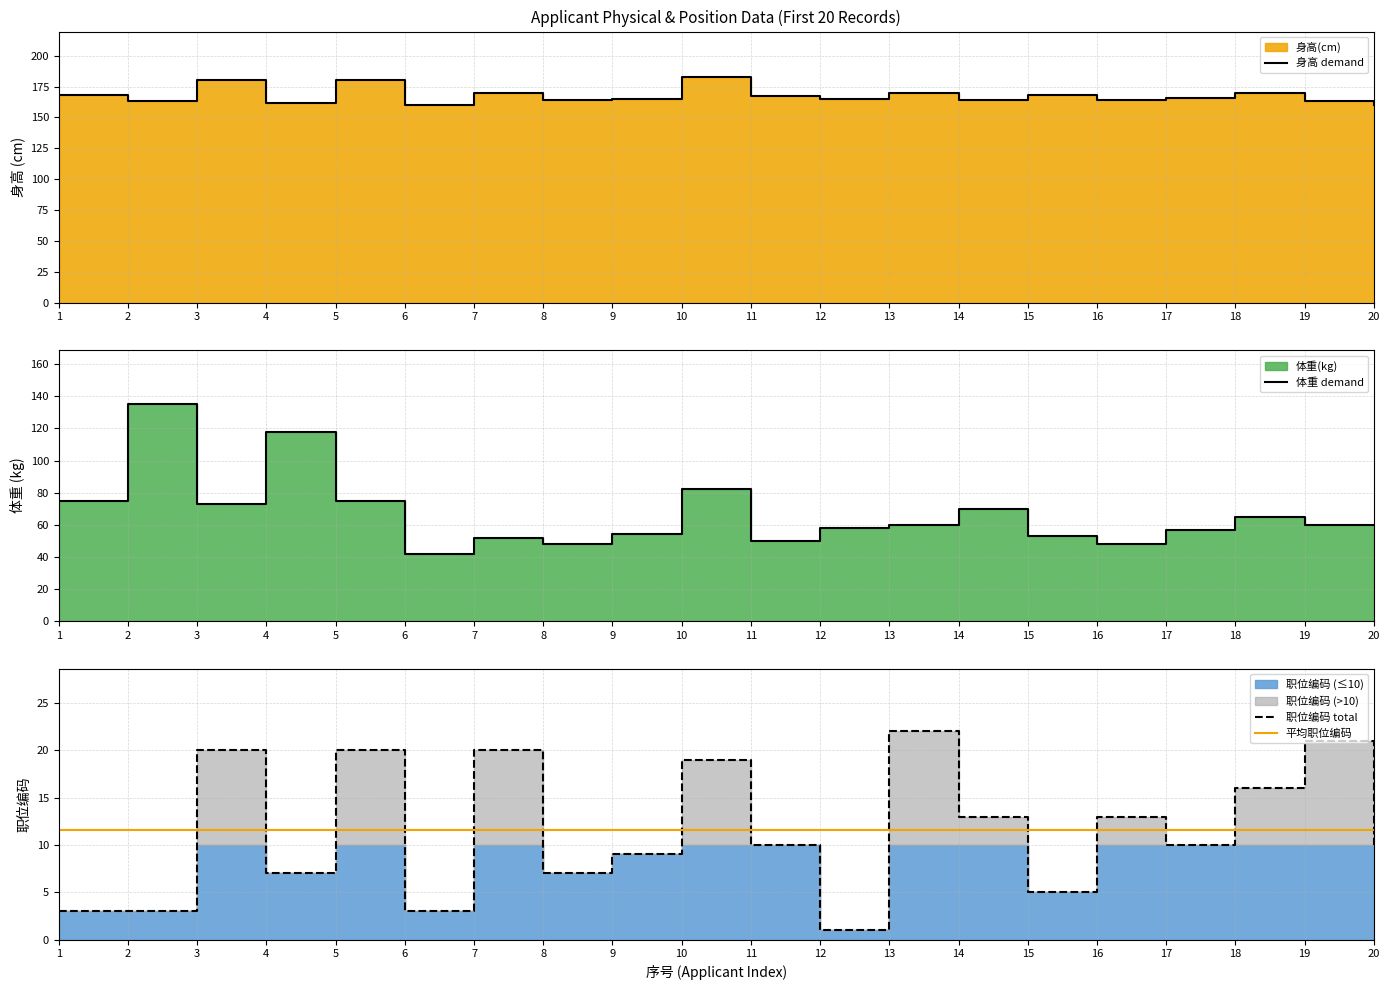

What is the sum of all 职位编码 total values?

232.0